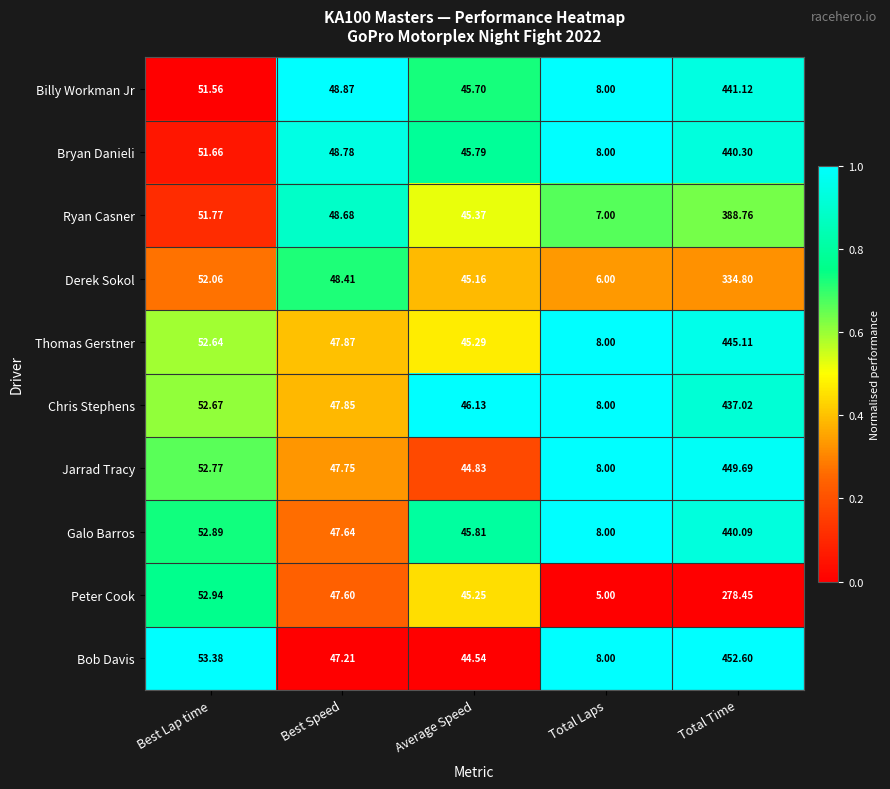

At which category does the chart reach its peak across all series?

Total Time